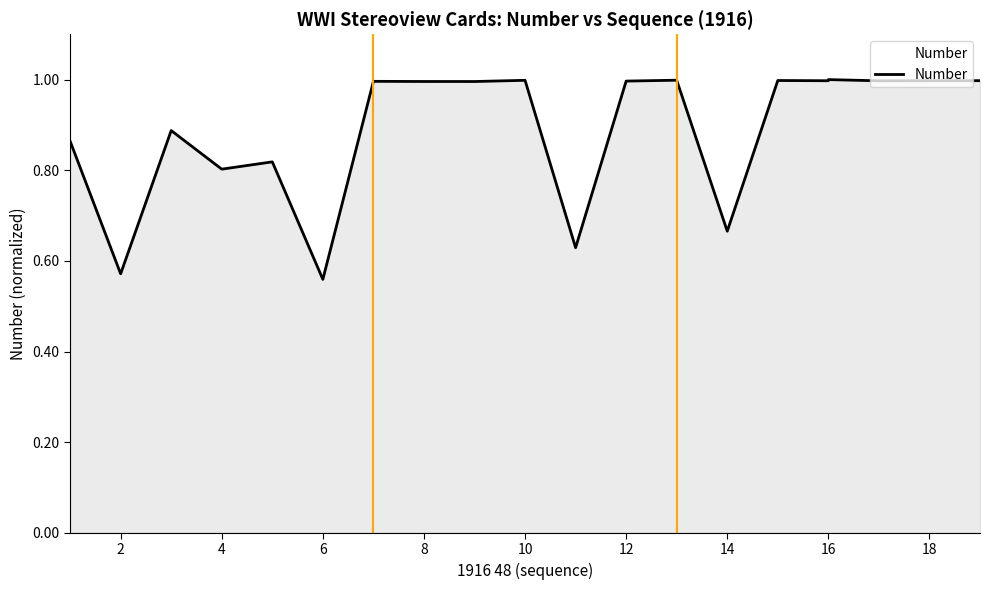

Which label corresponds to the largest value in the chart?

16